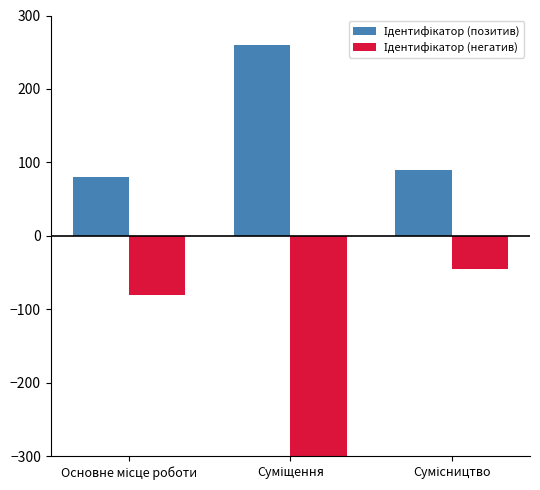

What is the difference between the maximum and minimum values in the Ідентифікатор (позитив) series?

180